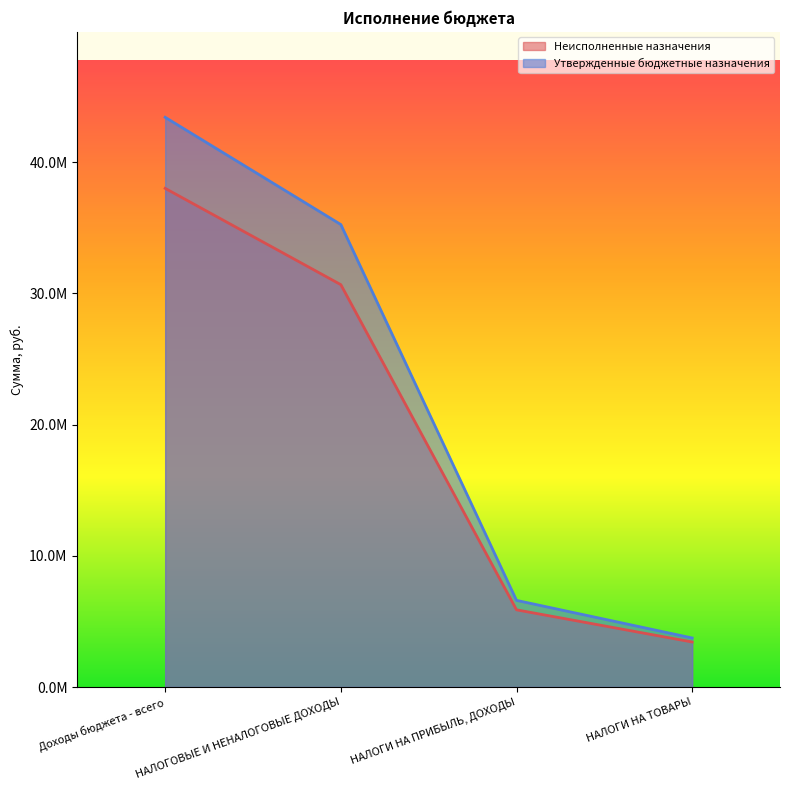

Reading left to right, list all the values displayed in this chart.

Неисполненные назначения: Доходы бюджета - всего=37991754.4	НАЛОГОВЫЕ И НЕНАЛОГОВЫЕ ДОХОДЫ=30653993.1	НАЛОГИ НА ПРИБЫЛЬ, ДОХОДЫ=5880024.8	НАЛОГИ НА ТОВАРЫ=3429368.4
Утвержденные бюджетные назначения: Доходы бюджета - всего=43405420.0	НАЛОГОВЫЕ И НЕНАЛОГОВЫЕ ДОХОДЫ=35235300.0	НАЛОГИ НА ПРИБЫЛЬ, ДОХОДЫ=6600000.0	НАЛОГИ НА ТОВАРЫ=3735600.0